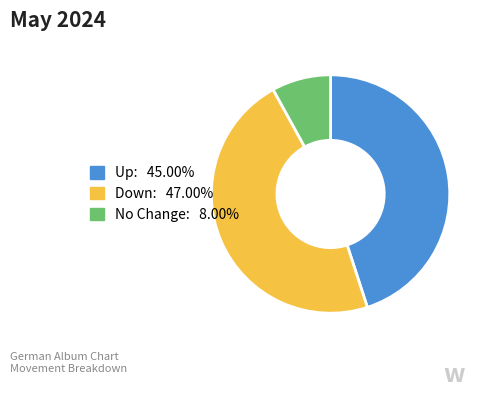

How many slices are in this pie chart?

3